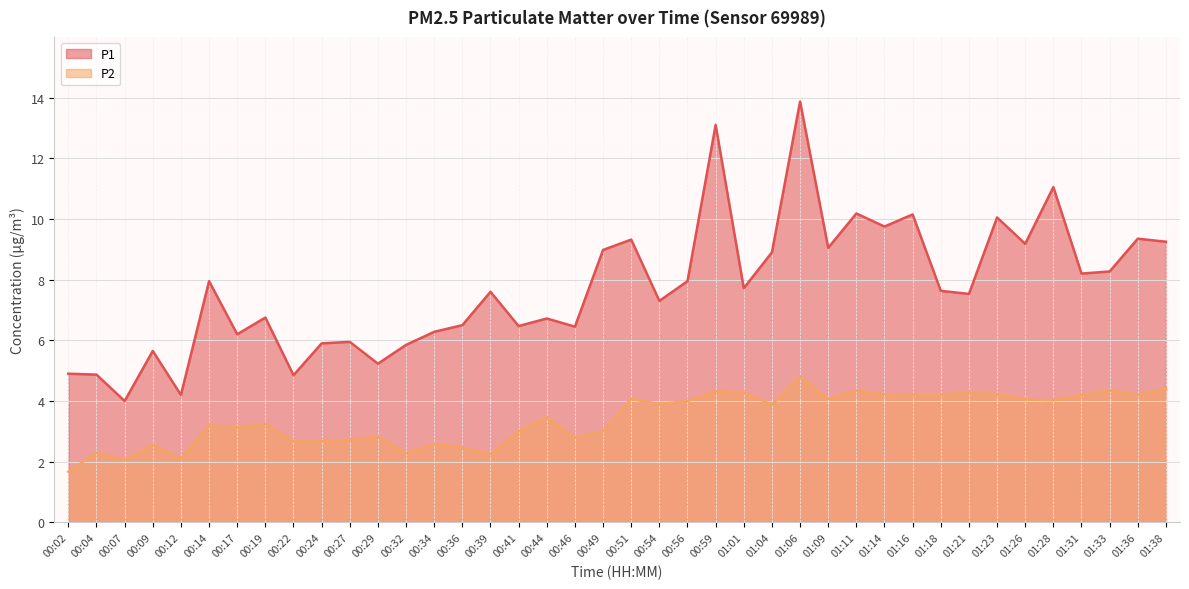

True or false: P2 and P1 cross at least once.

False